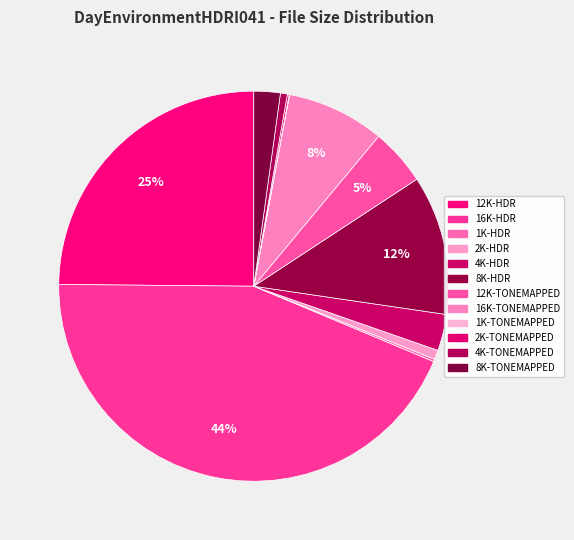

Does any single category account for the majority?

No